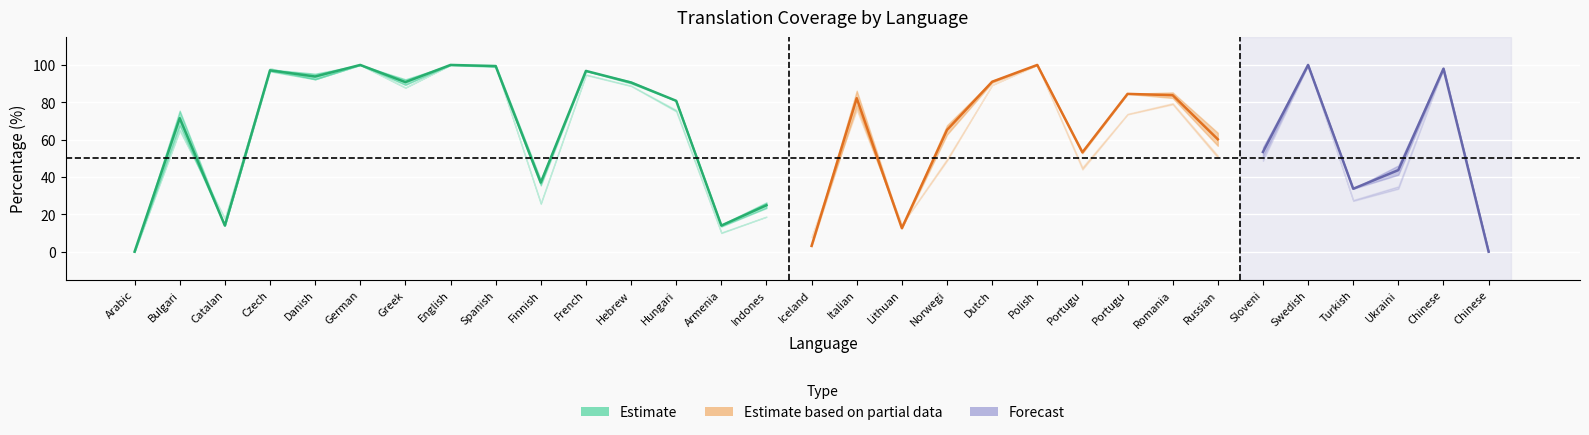

The translated_percent series shows 21.3 at translated_chars_percent. True or false?

False